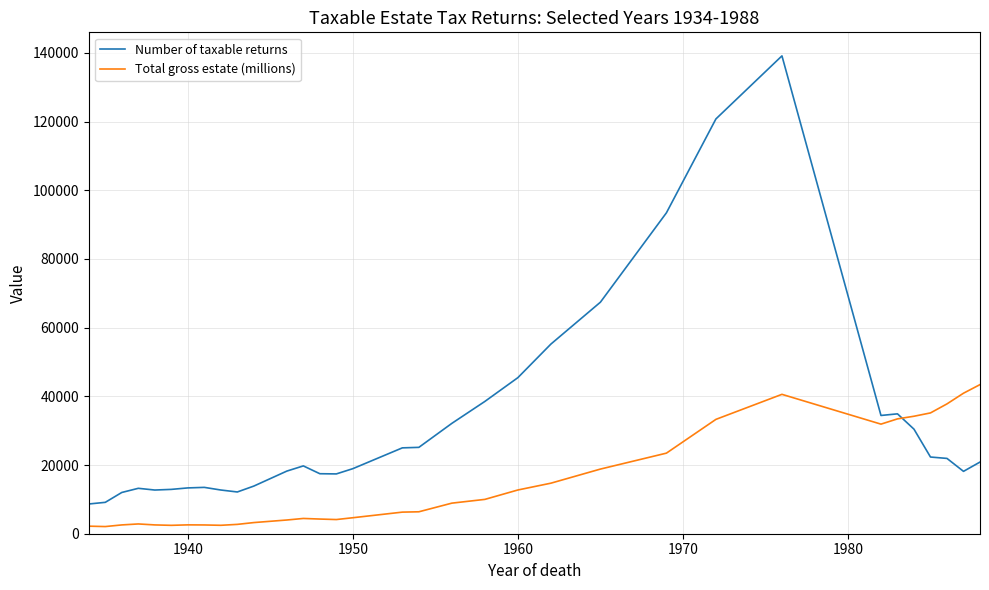

What is the difference between the maximum and minimum values in the Total gross estate (millions) series?

41328.8